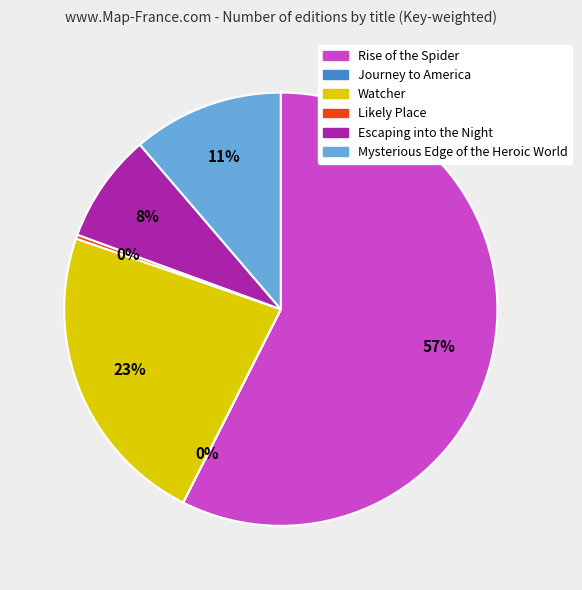

Is there any slice that represents more than half of the pie?

Yes